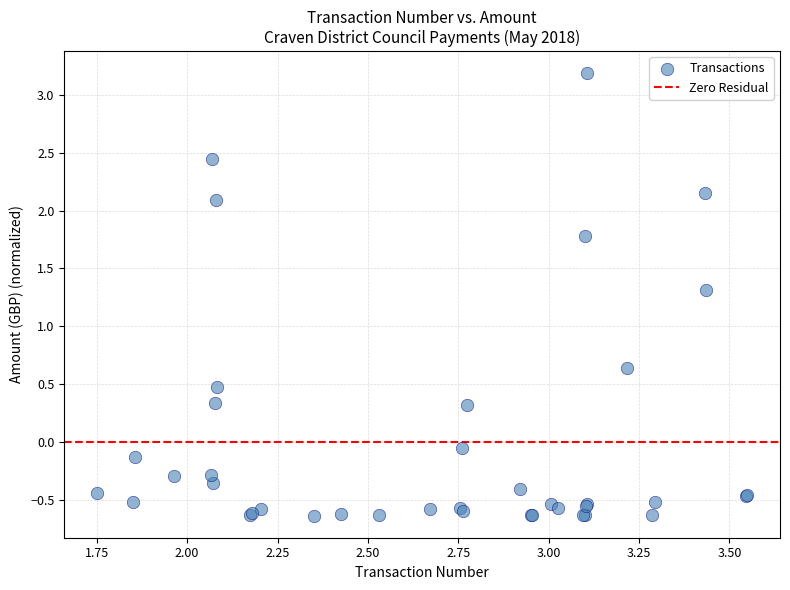

What Y value in the scatter plot is closest to 1?

1.3